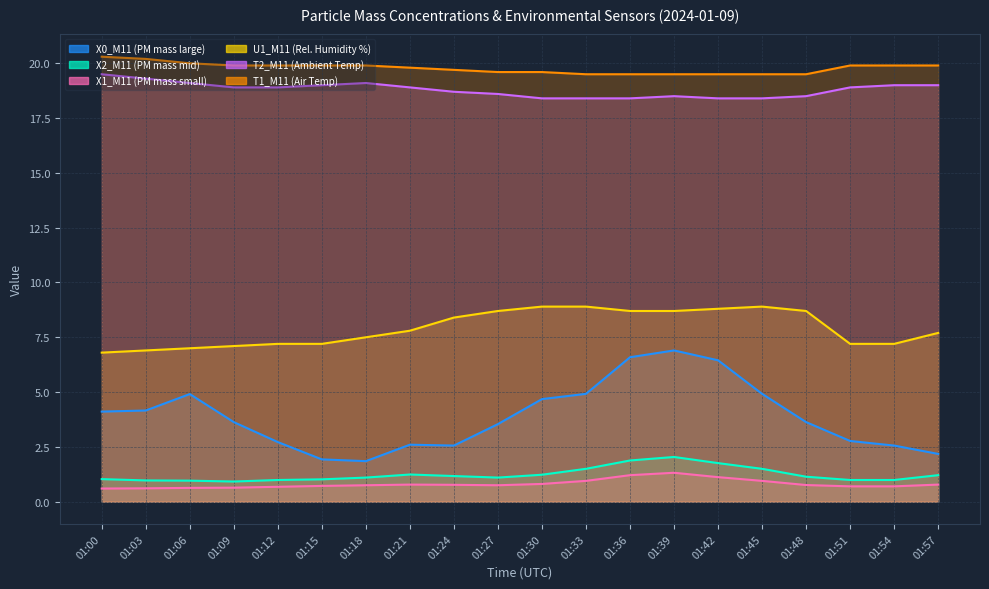

What is the approximate value of X2_M11 (PM mass mid) at 01:06?

1.0